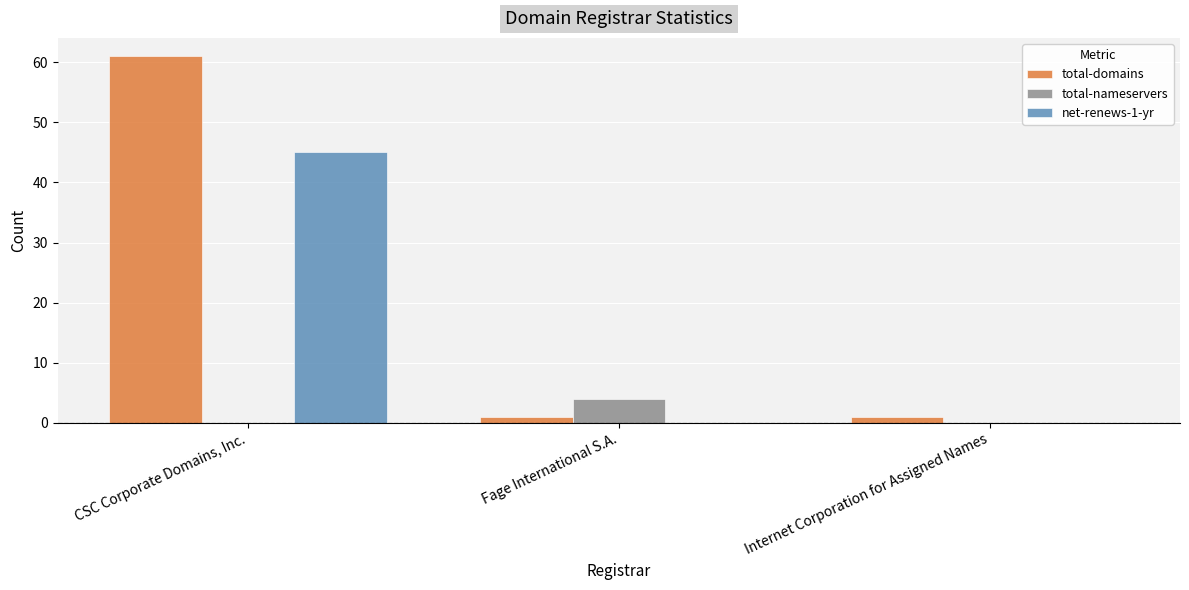

True or false: net-renews-1-yr has a value of 0 at Fage International S.A..

True